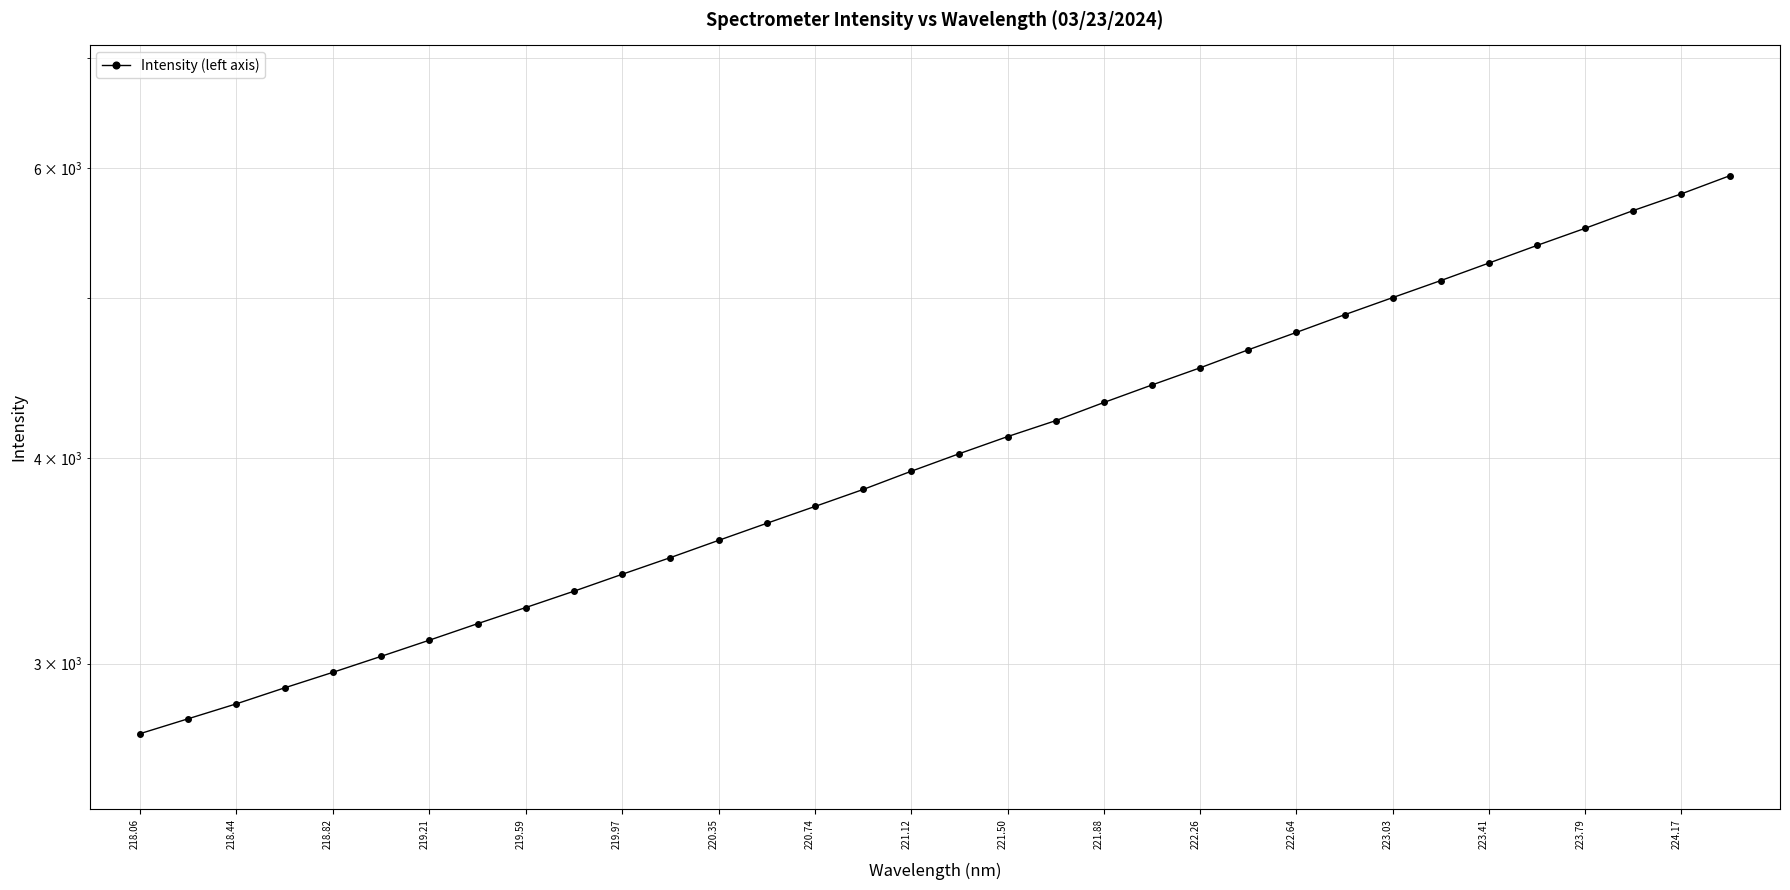

What is the smallest value displayed?

2719.9